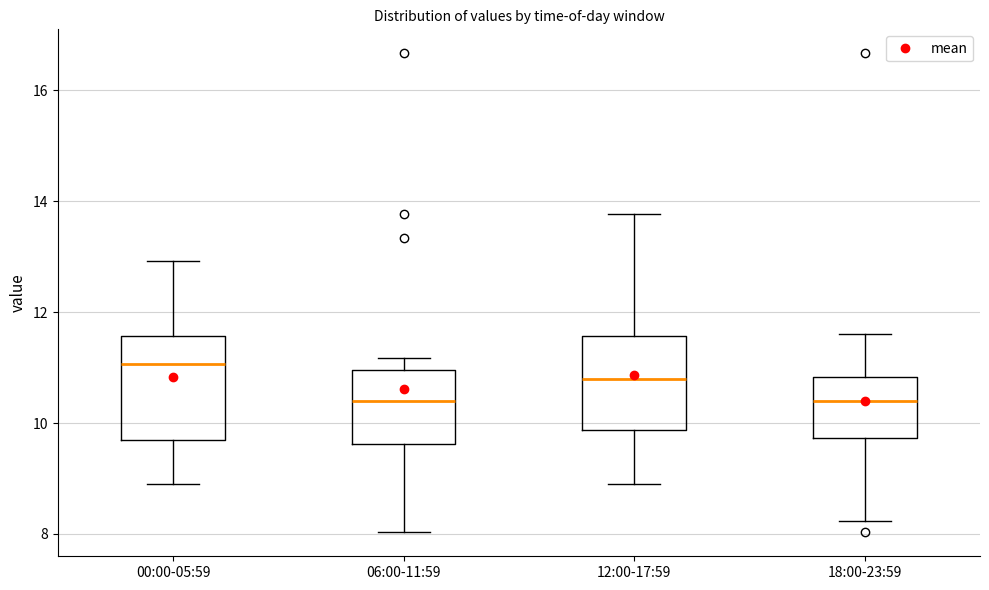

Which box's median line is the highest?

00:00-05:59